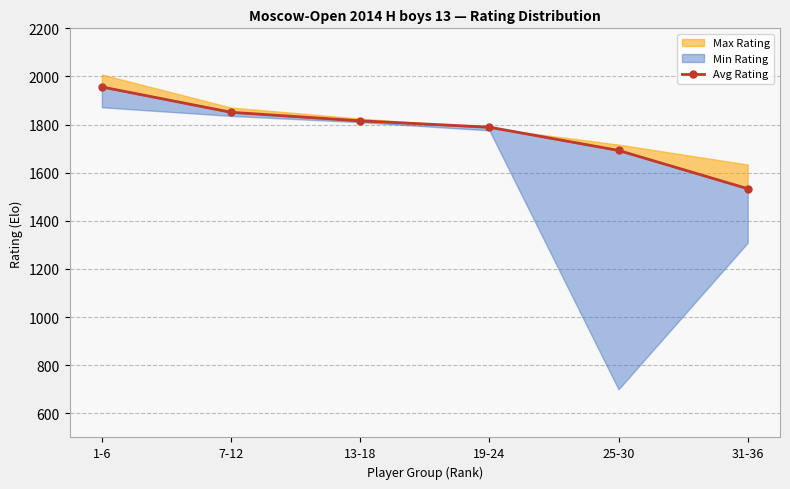

How many values are below 1815?

3